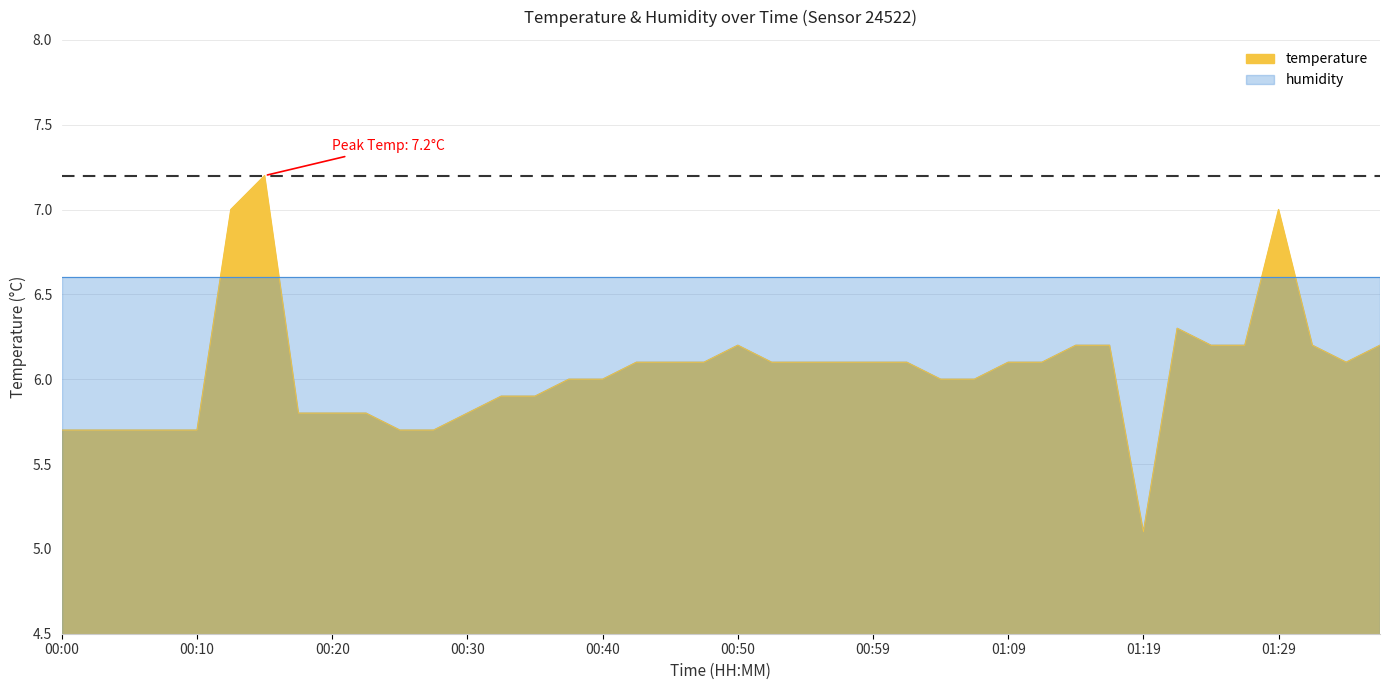

Which category has the lowest value across all series?

01:19